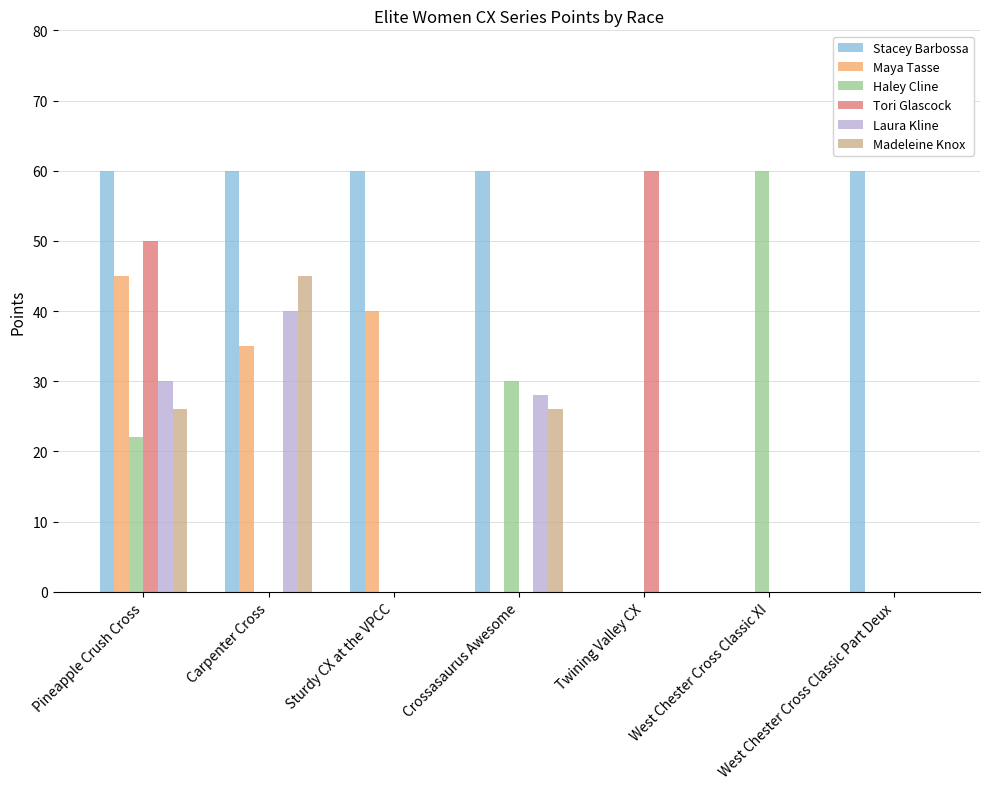

Count the number of data series in this chart.

6